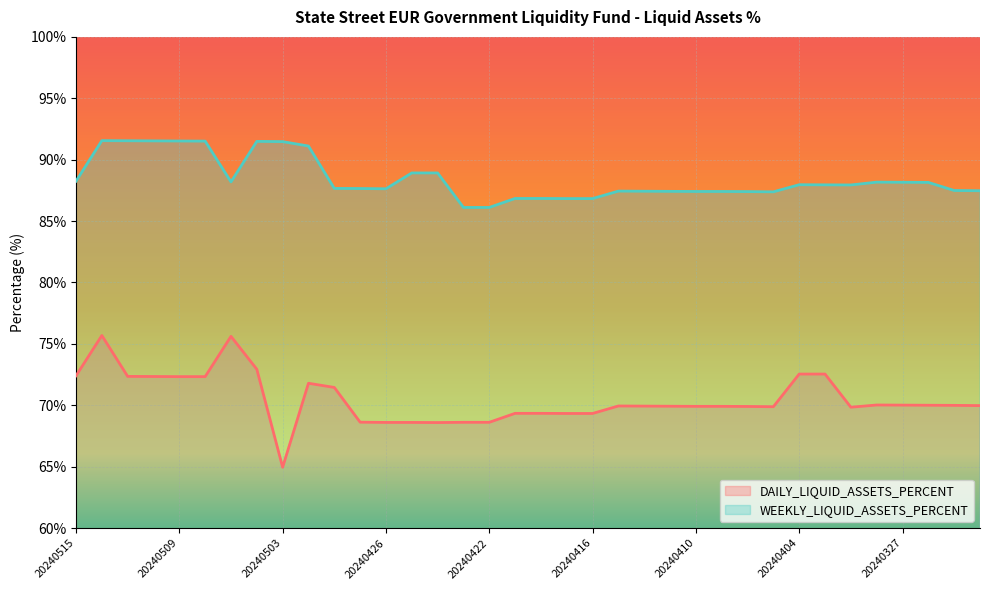

How many lines are shown in the chart?

2